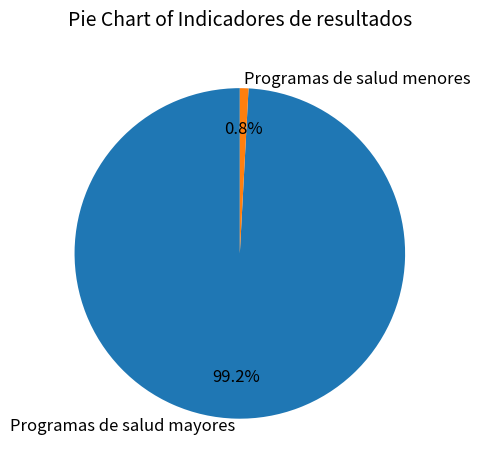

How many segments does this pie chart have?

2